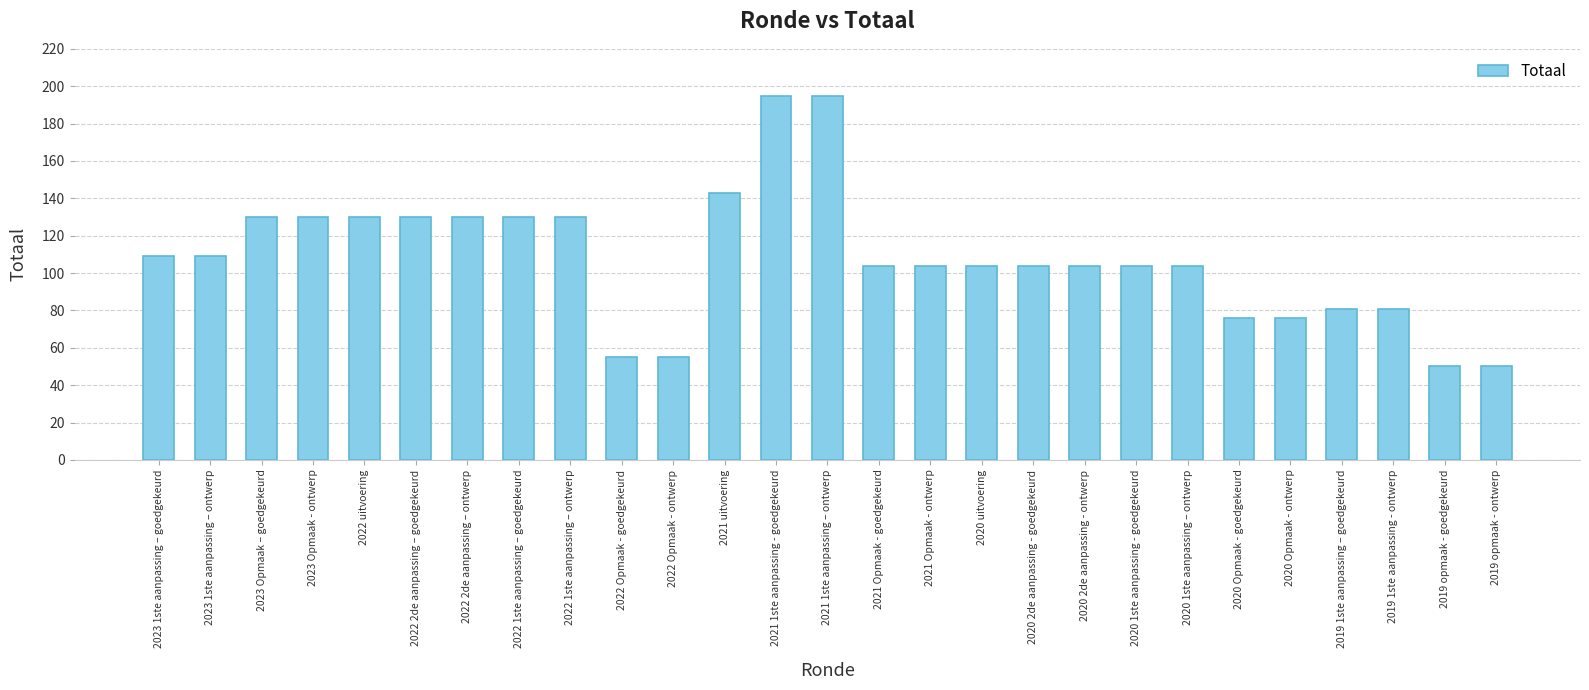

What is the maximum value shown in the chart?

195